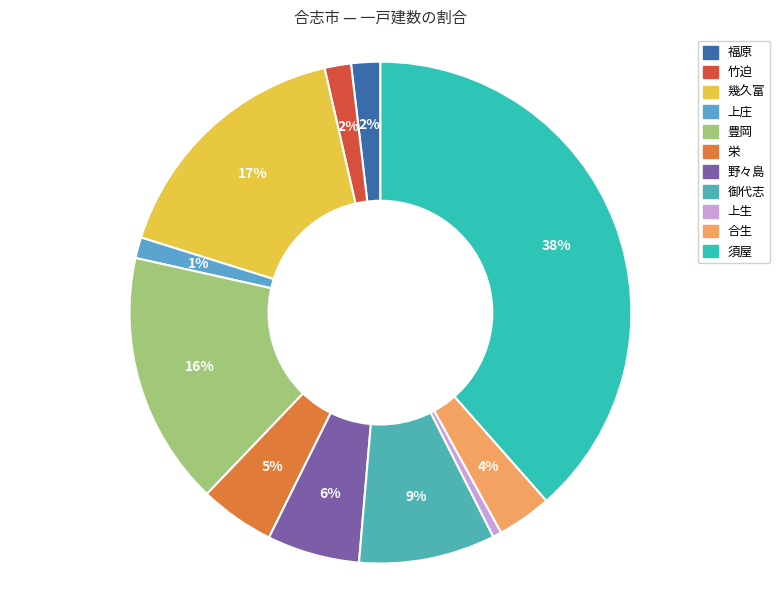

To the nearest percent, what is the average slice percentage?

9%